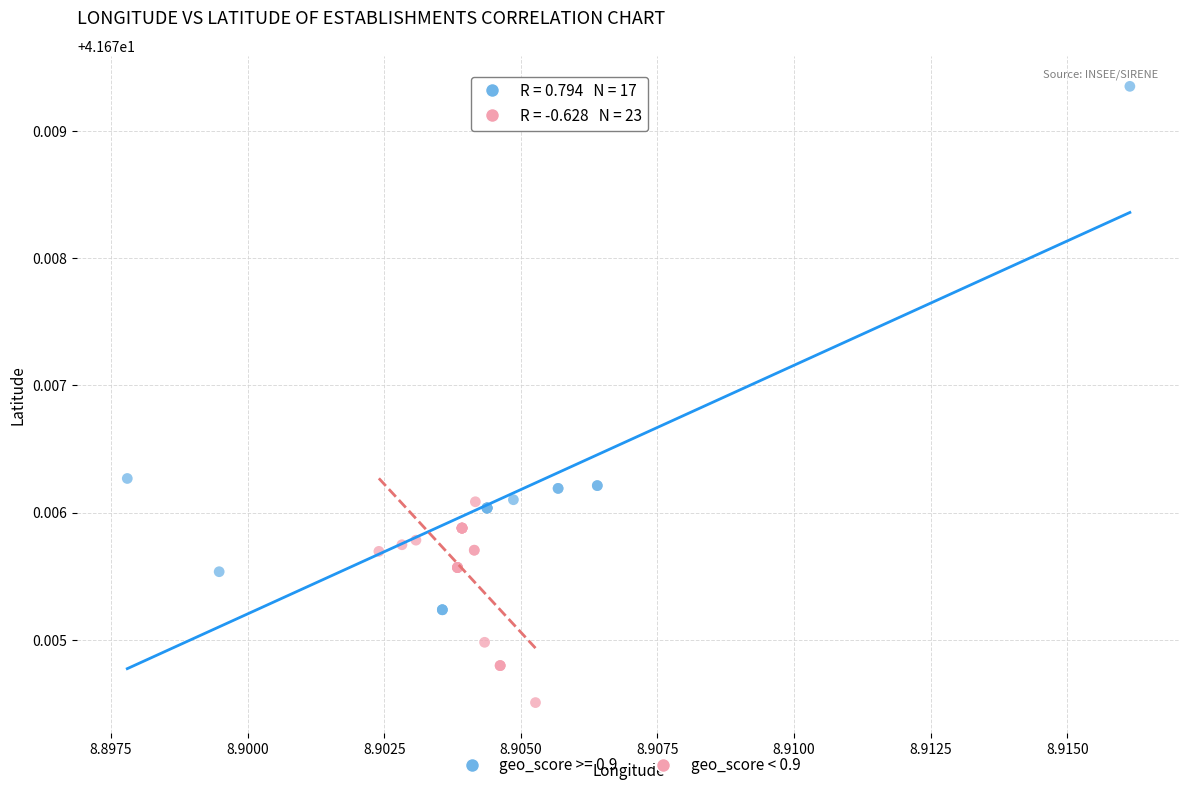

Which series reaches the maximum Y coordinate?

geo_score >= 0.9